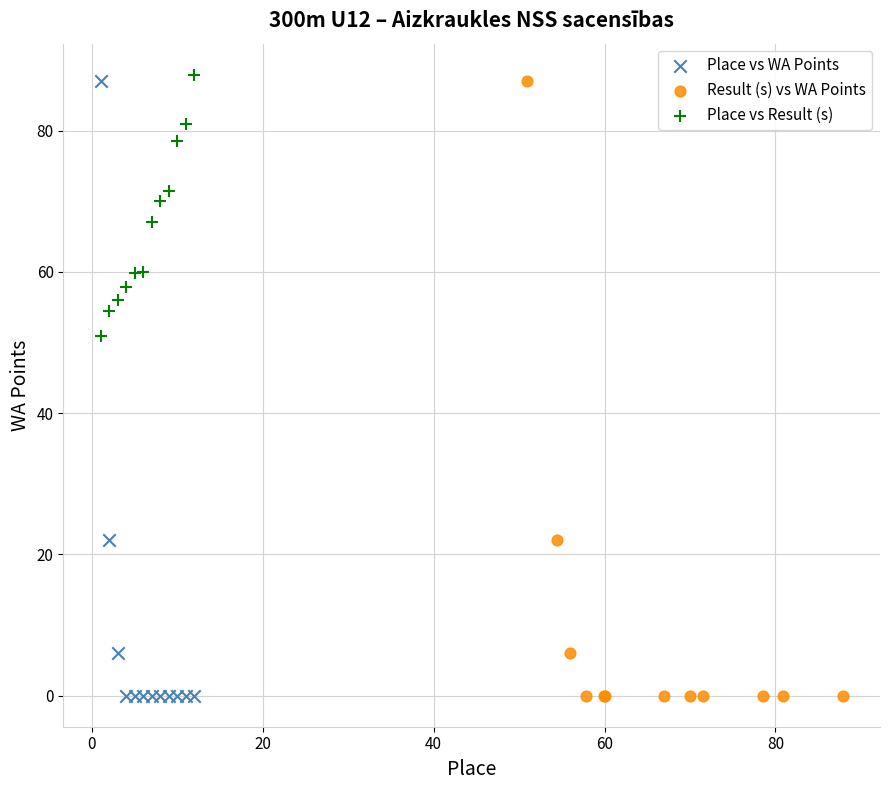

What are all the series names shown in the legend?

Place vs WA Points, Result (s) vs WA Points, Place vs Result (s)